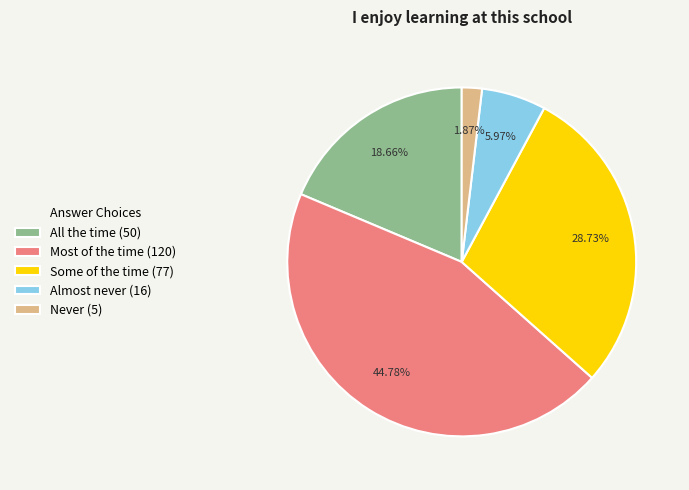

Which category has the biggest portion of the pie?

Most of the time